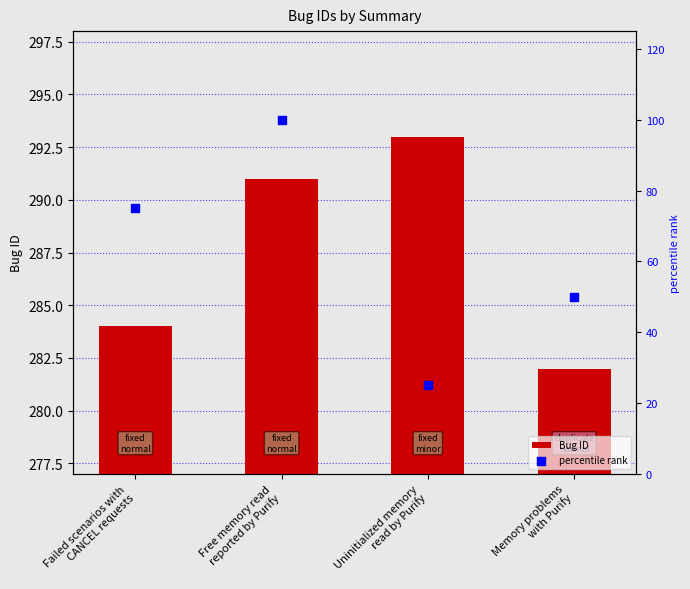

Which series has the largest Y range (max minus min)?

percentile rank